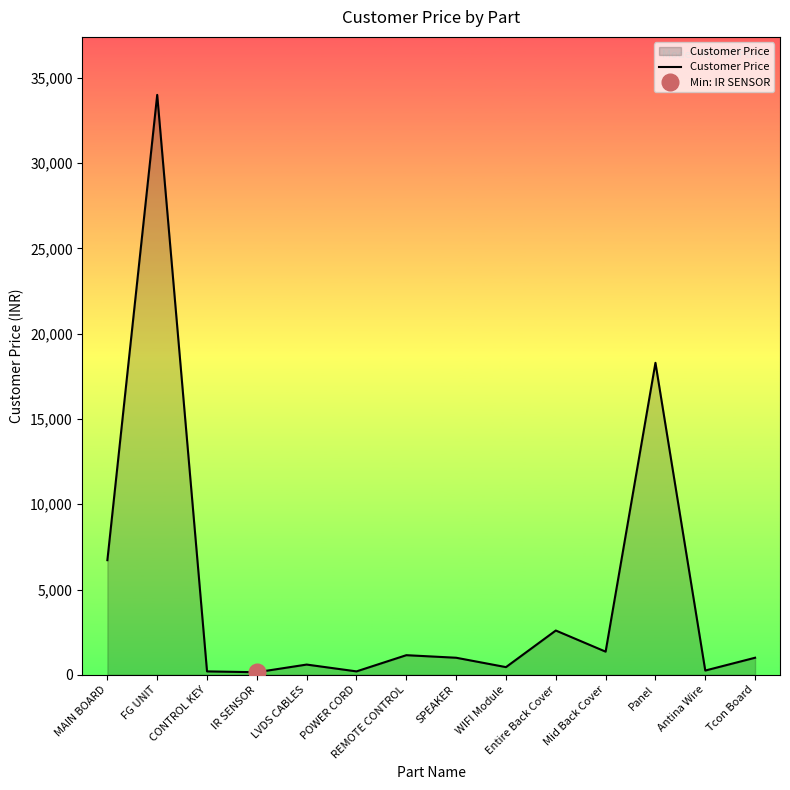

What is the change in value from POWER CORD to SPEAKER?

+800